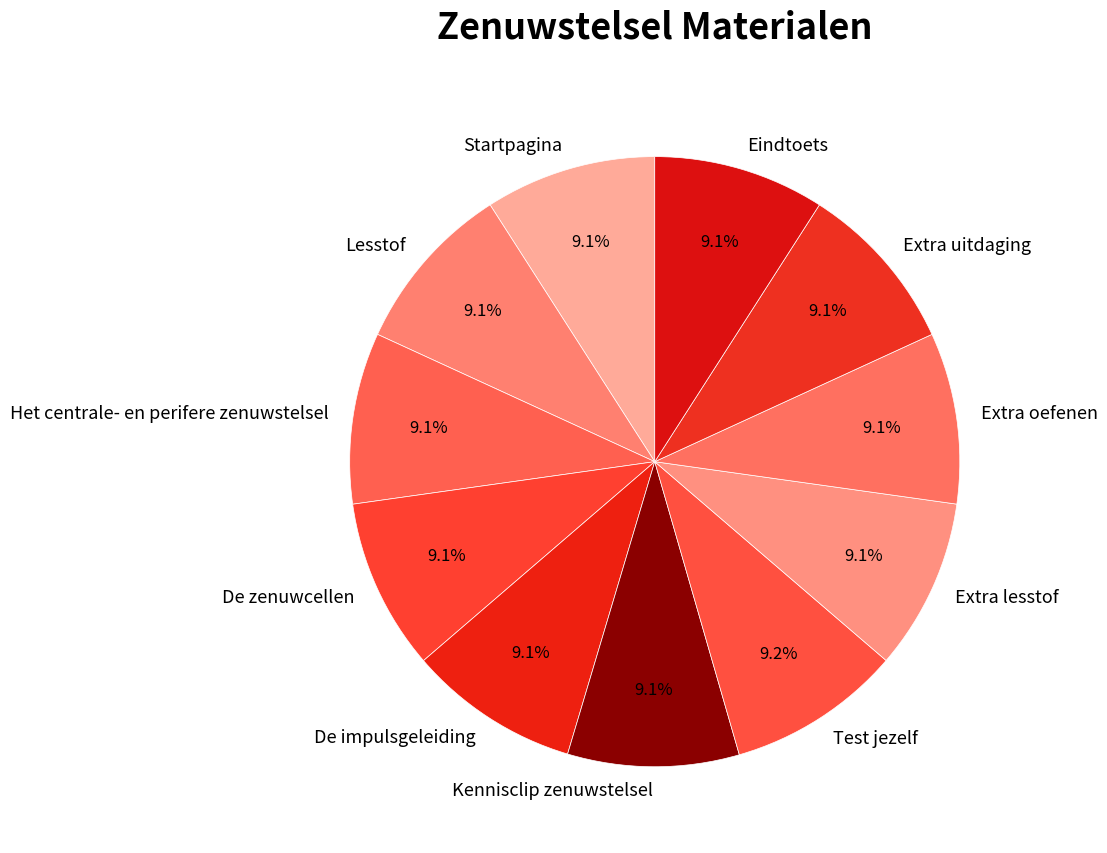

What is the ratio of the value at Lesstof to the value at Kennisclip zenuwstelsel?

1.0